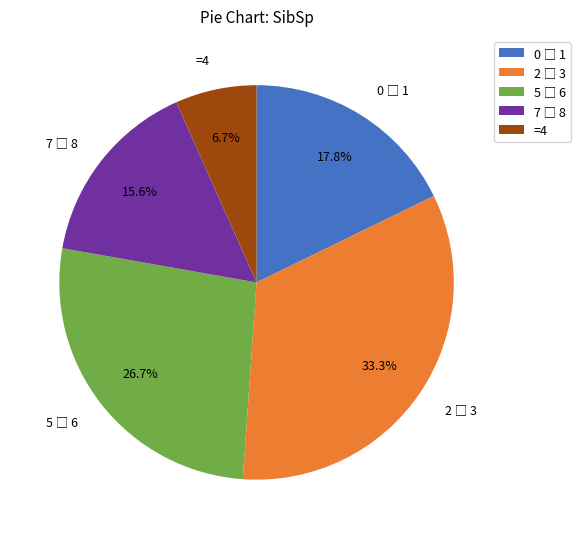

What percentage is NOT represented by =4?

93.3%